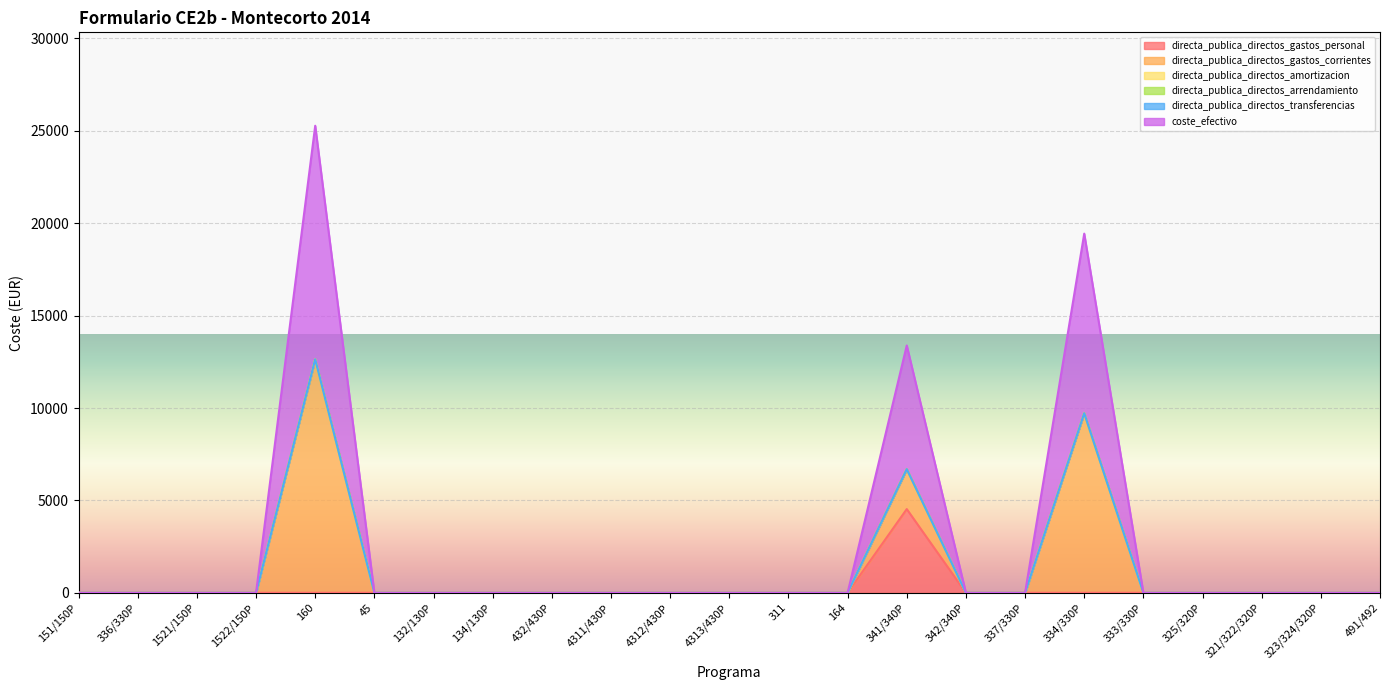

Is it true that directa_publica_directos_gastos_corrientes equals 0.0 at 432/430P?

True